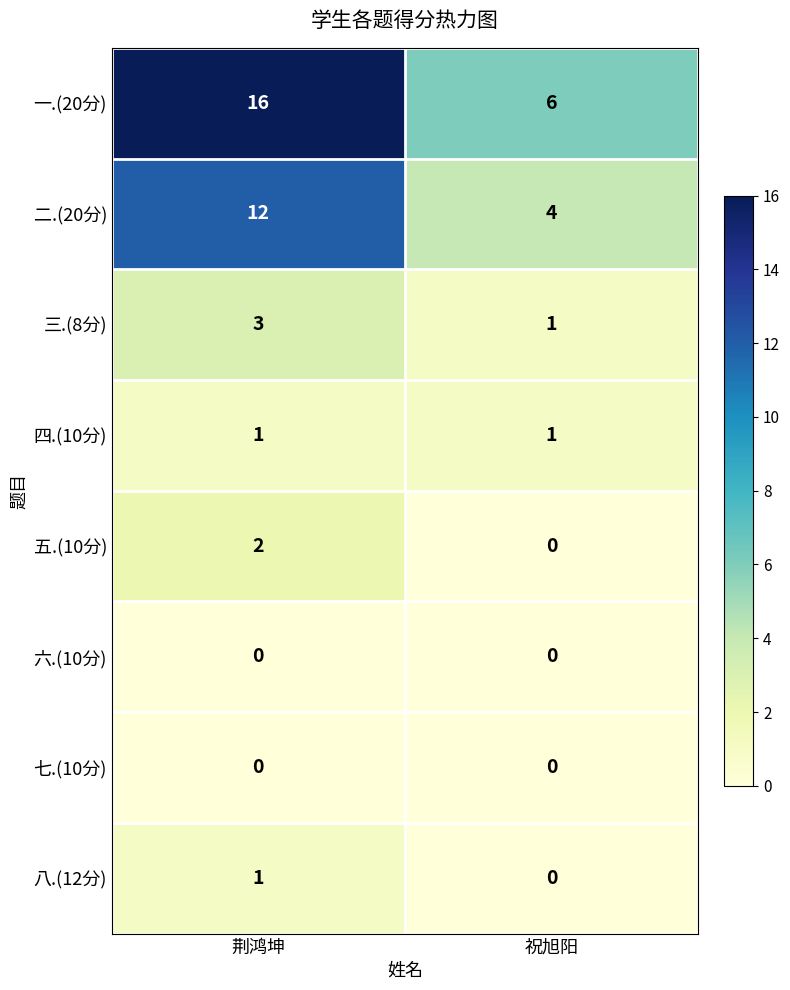

Reading right to left, list all the values displayed in this chart.

一.(20分): 祝旭阳=6	荆鸿坤=16
二.(20分): 祝旭阳=4	荆鸿坤=12
三.(8分): 祝旭阳=1	荆鸿坤=3
四.(10分): 祝旭阳=1	荆鸿坤=1
五.(10分): 祝旭阳=0	荆鸿坤=2
六.(10分): 祝旭阳=0	荆鸿坤=0
七.(10分): 祝旭阳=0	荆鸿坤=0
八.(12分): 祝旭阳=0	荆鸿坤=1